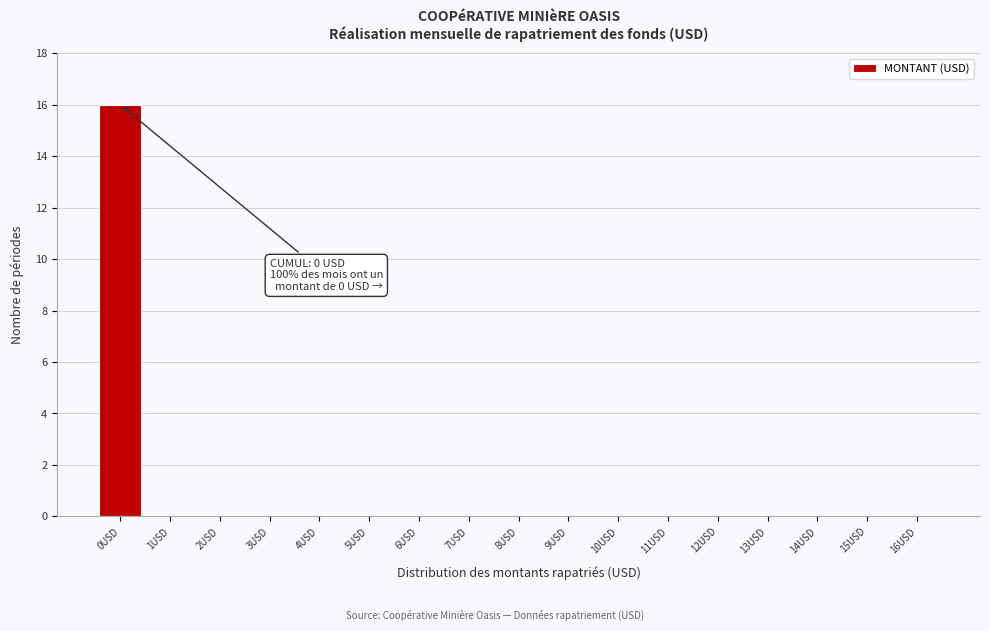

Over which range of the x-axis is the bar tallest?

-0.5 to 0.5